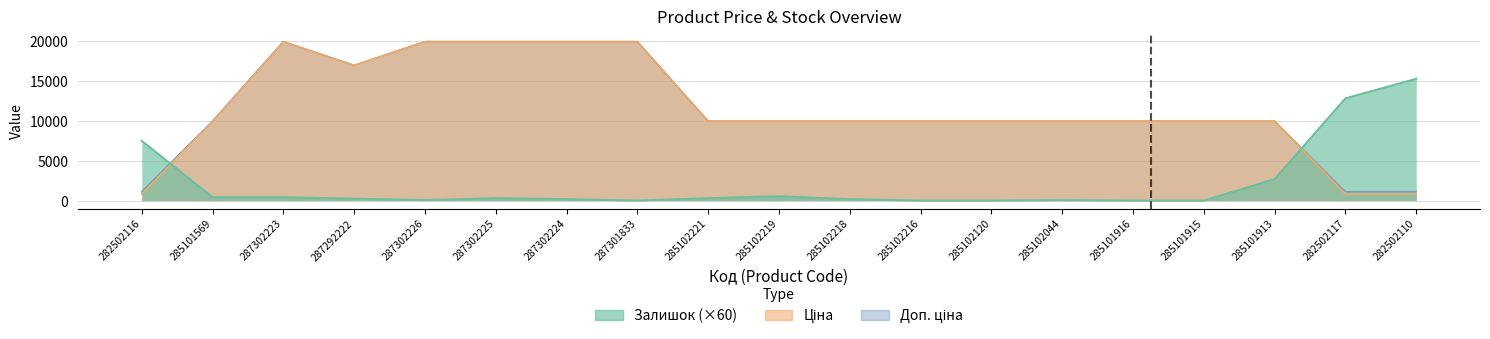

How many values in the Залишок series are below 240?

9